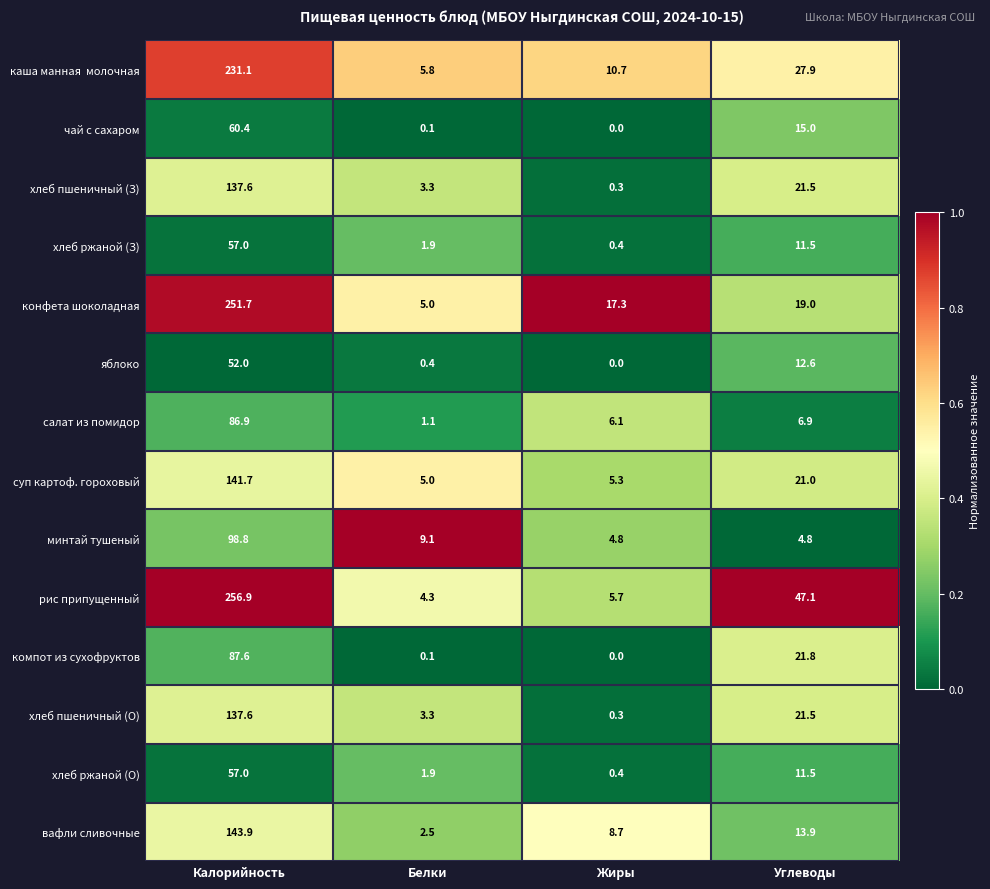

What is the average value of the хлеб ржаной (О) series?

17.7